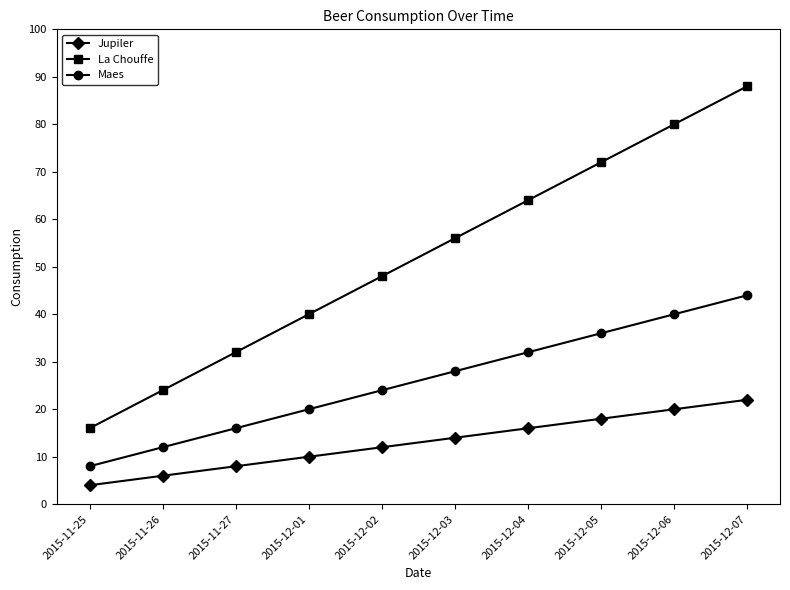

What is the smallest value displayed?

4